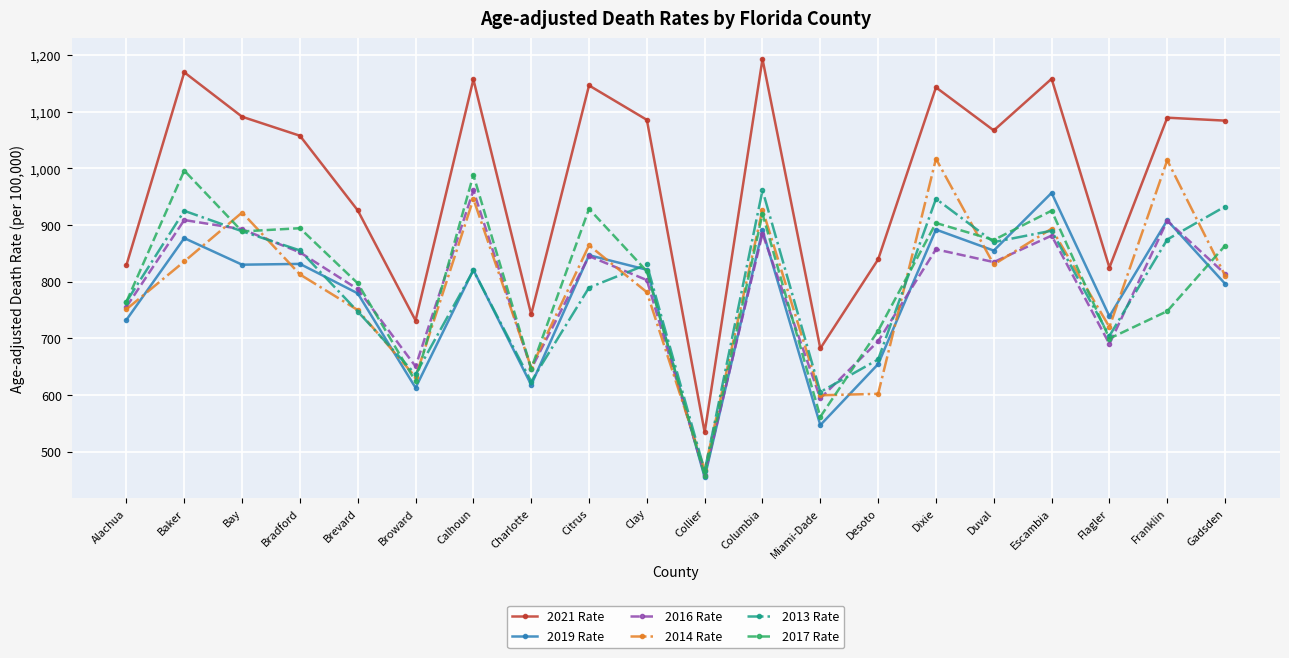

True or false: 2021 Rate and 2014 Rate cross at least once.

False